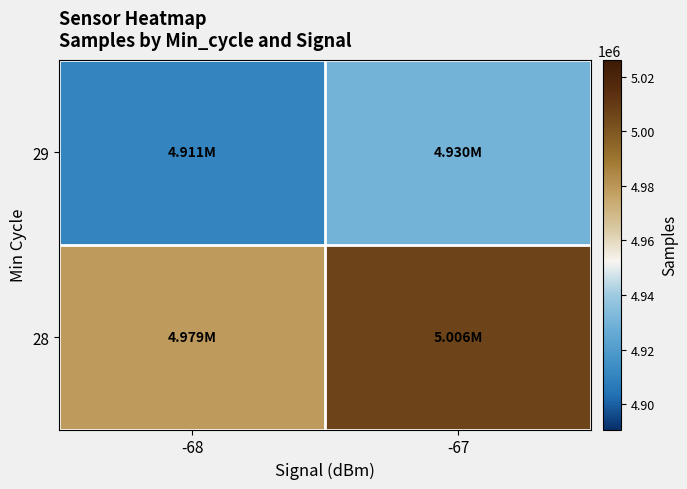

What is the total value across all series at -68?

9889810.5